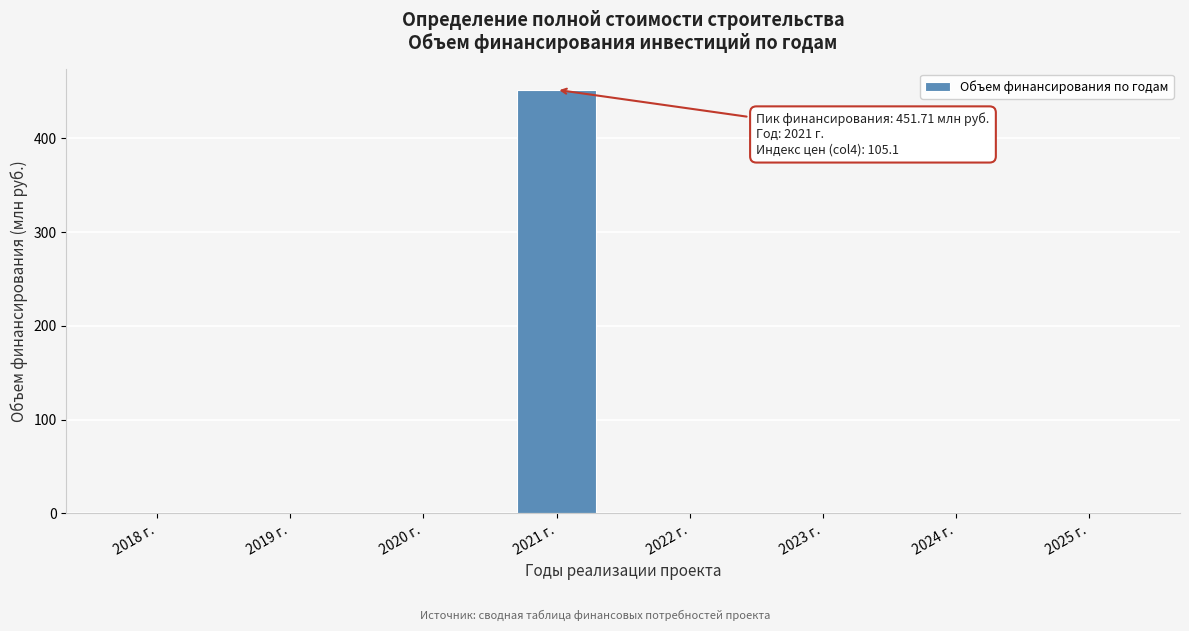

Reading right to left, extract all data points from this chart.

2025 г.=0.0	2024 г.=0.0	2023 г.=0.0	2022 г.=0.0	2021 г.=451.7	2020 г.=0.0	2019 г.=0.0	2018 г.=0.0